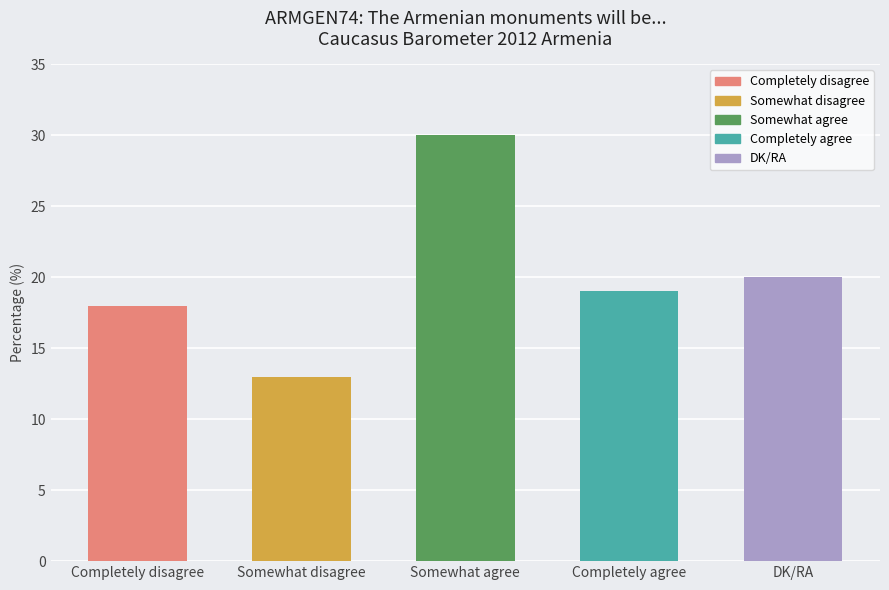

What is the label of the 4th bar from the right?

Somewhat disagree